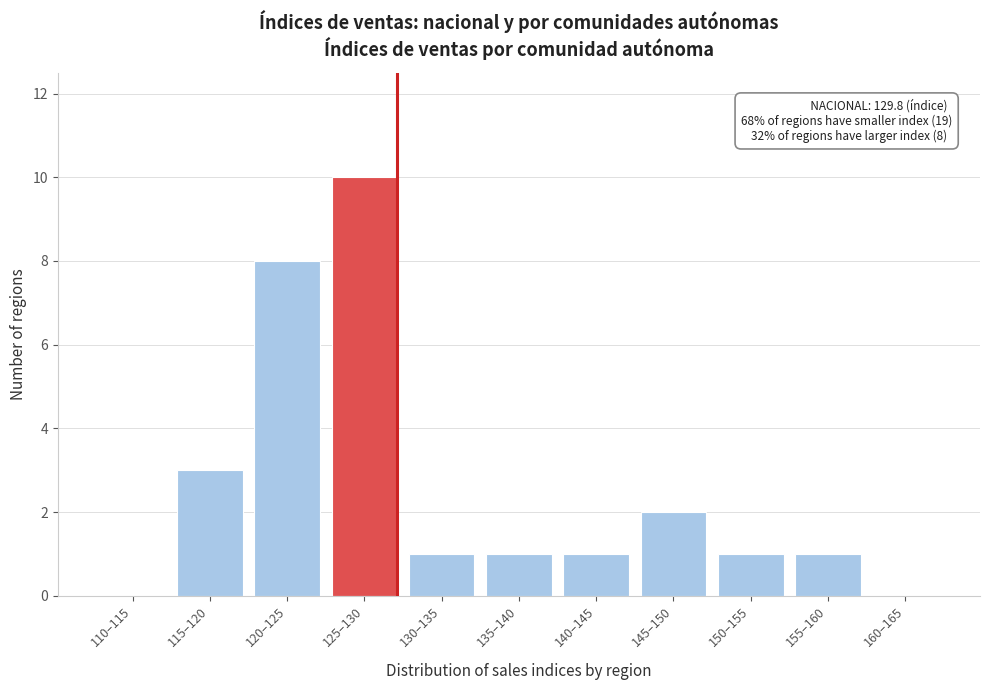

Reading left to right, extract all data points from this chart.

110–115=0	115–120=3	120–125=8	125–130=10	130–135=1	135–140=1	140–145=1	145–150=2	150–155=1	155–160=1	160–165=0